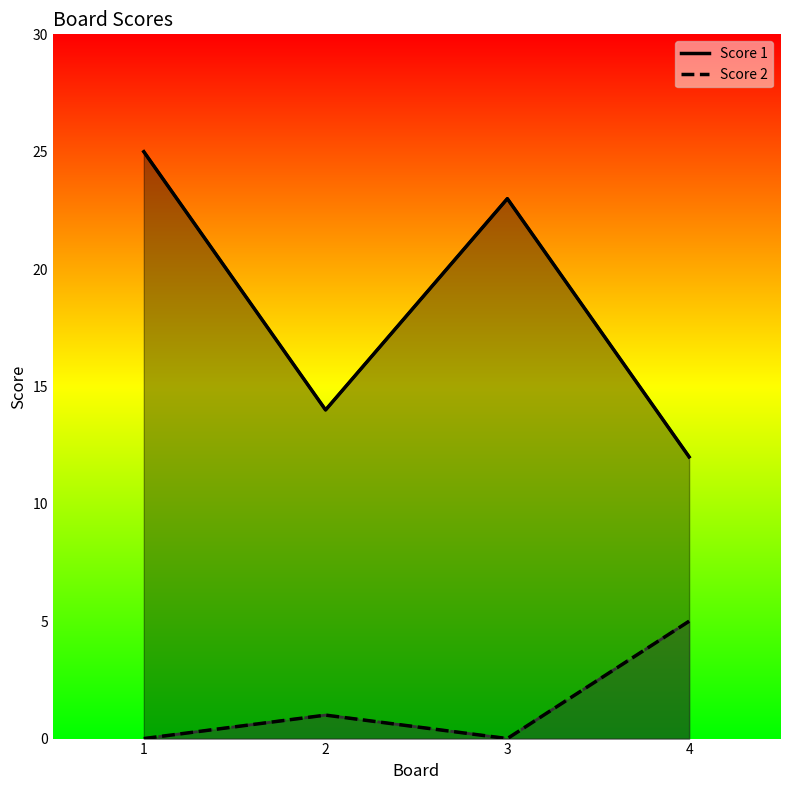

At which category does Score 2 reach its first local valley?

3